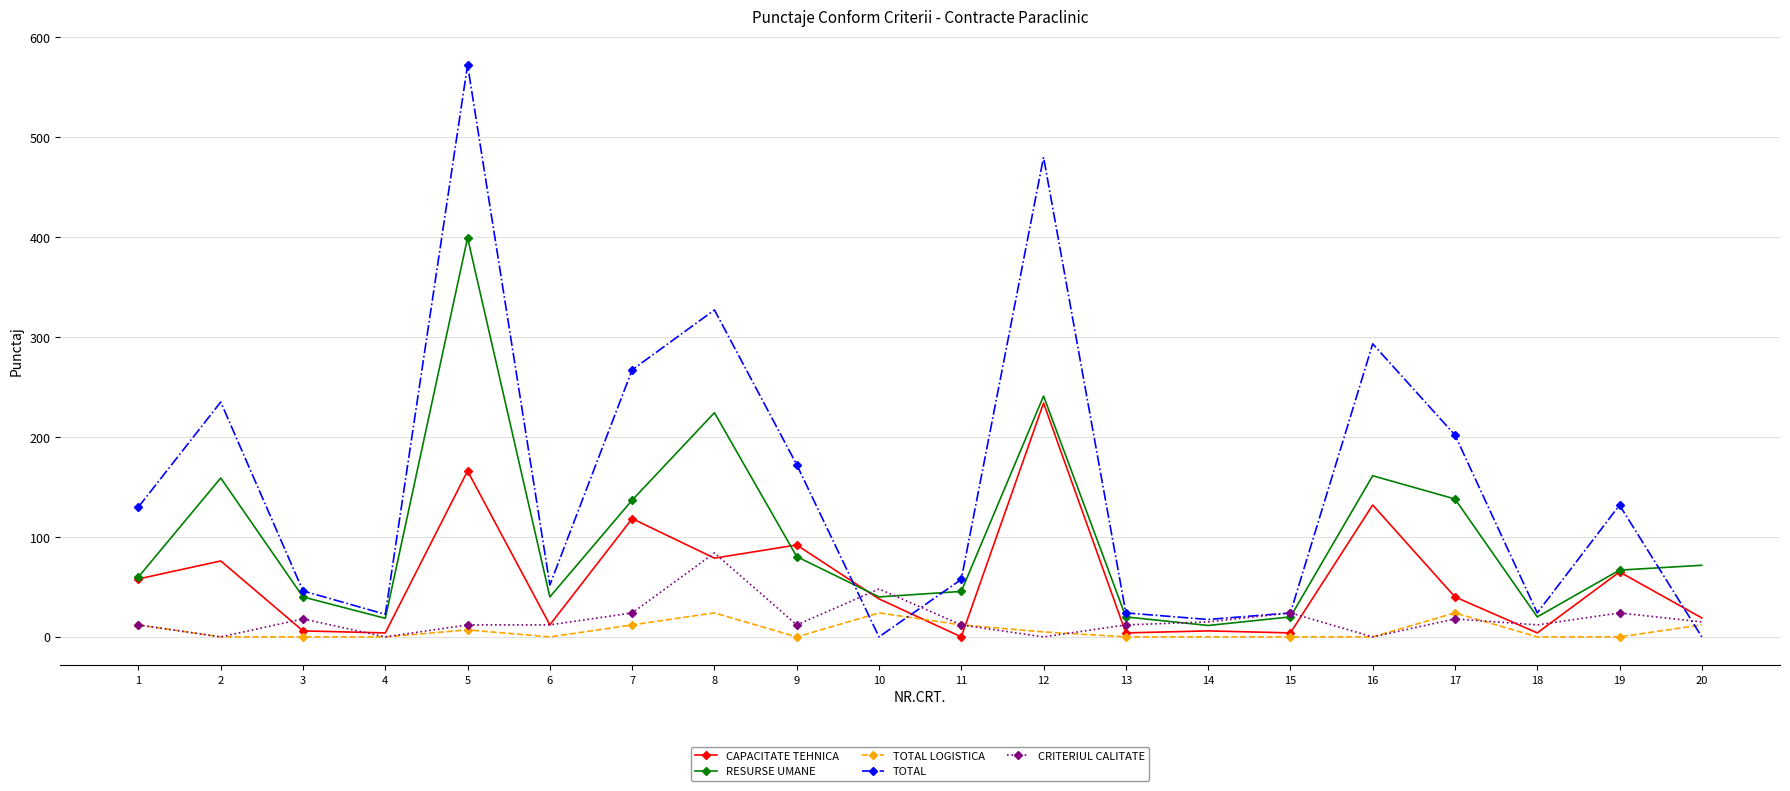

What is the difference between the CRITERIUL CALITATE values at 20 and 10?

33.0